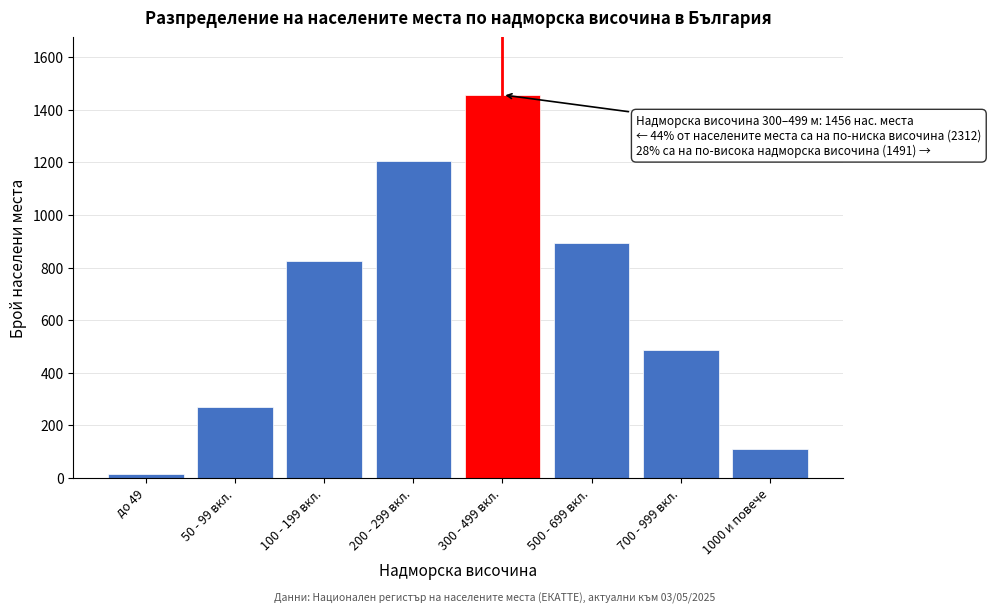

Reading left to right, what are all the values shown in this chart?

до 49=14	50 - 99 вкл.=271	100 - 199 вкл.=823	200 - 299 вкл.=1204	300 - 499 вкл.=1456	500 - 699 вкл.=892	700 - 999 вкл.=487	1000 и повече=112